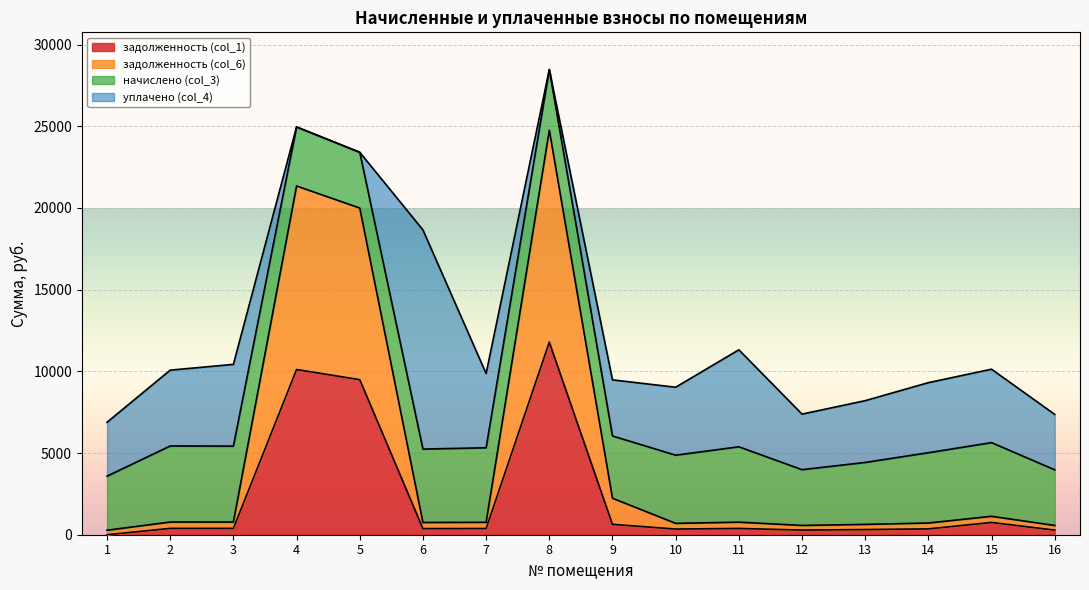

True or false: задолженность (col_1) and задолженность (col_6) intersect in this chart.

False